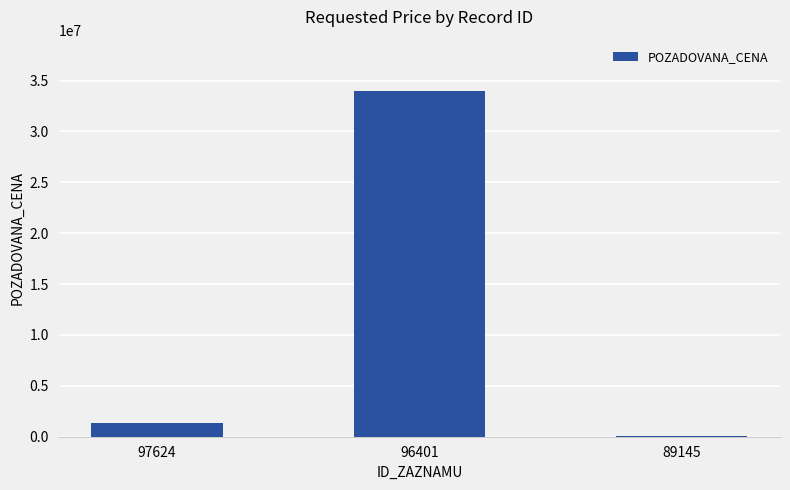

The value at 97624 is 1330030. True or false?

True